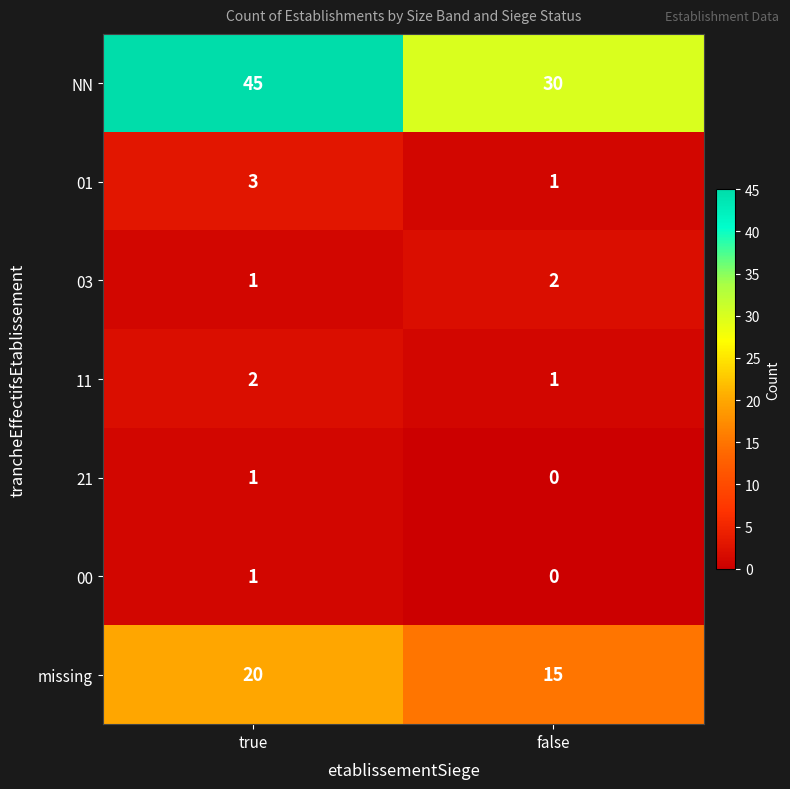

How many distinct data groups are displayed?

7